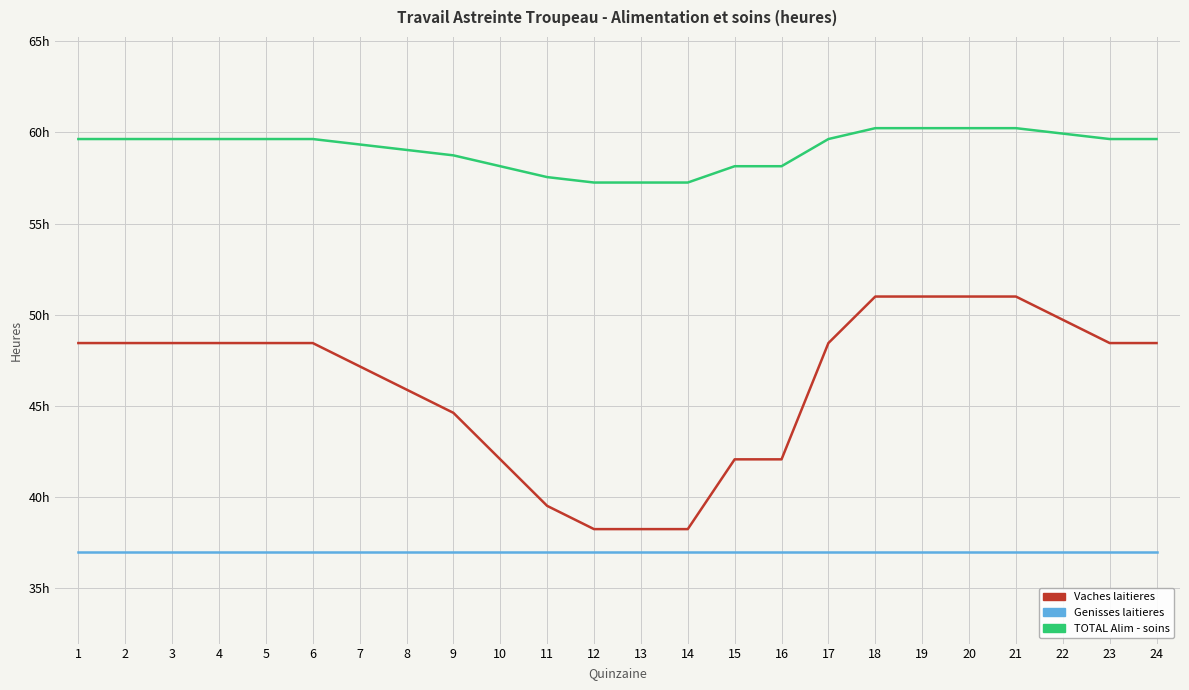

List the series in order of their overall mean, highest first.

TOTAL Alim - soins, Vaches laitieres, Genisses laitieres